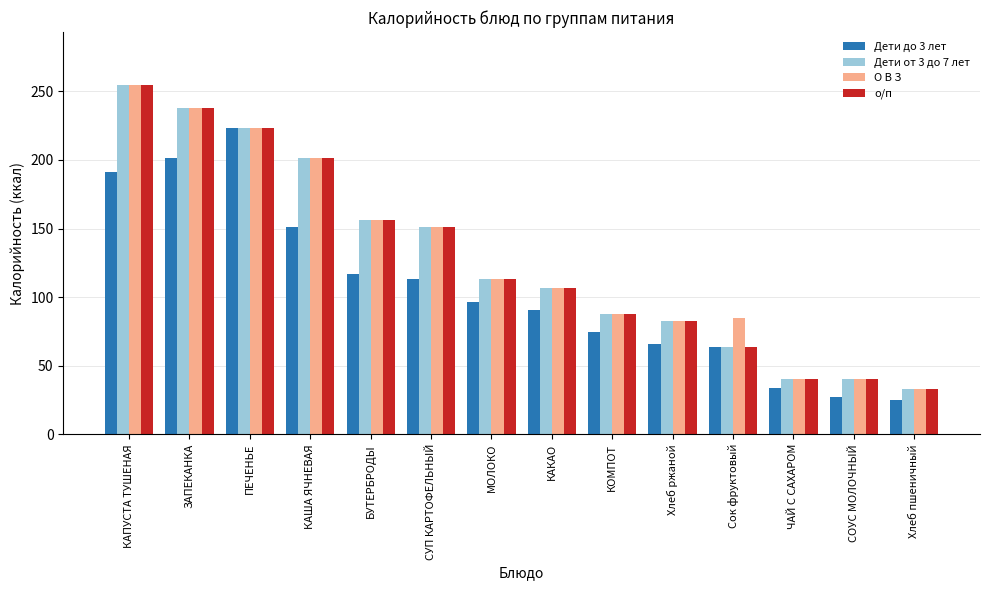

At which category is the sum across all series the highest?

КАПУСТА ТУШЕНАЯ